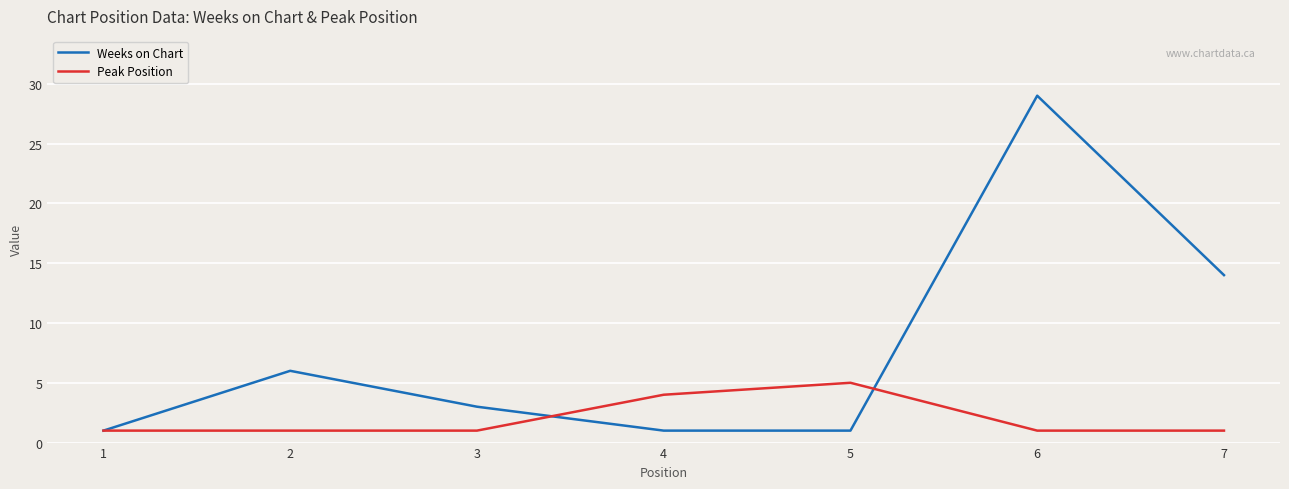

What is the spread (max minus min) of values at 6?

28